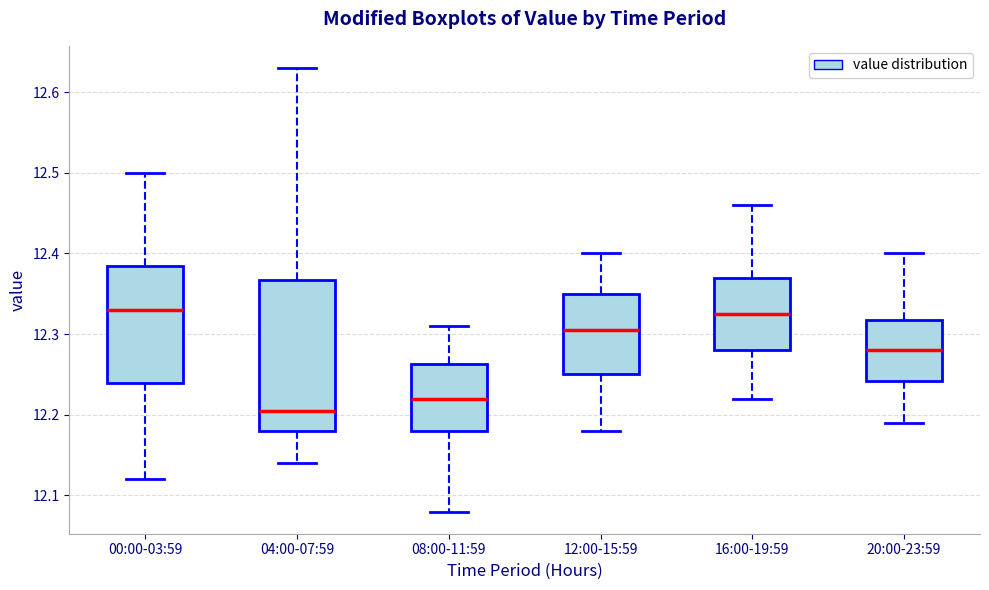

Which box is the tallest, from its lower edge to its upper edge?

04:00-07:59